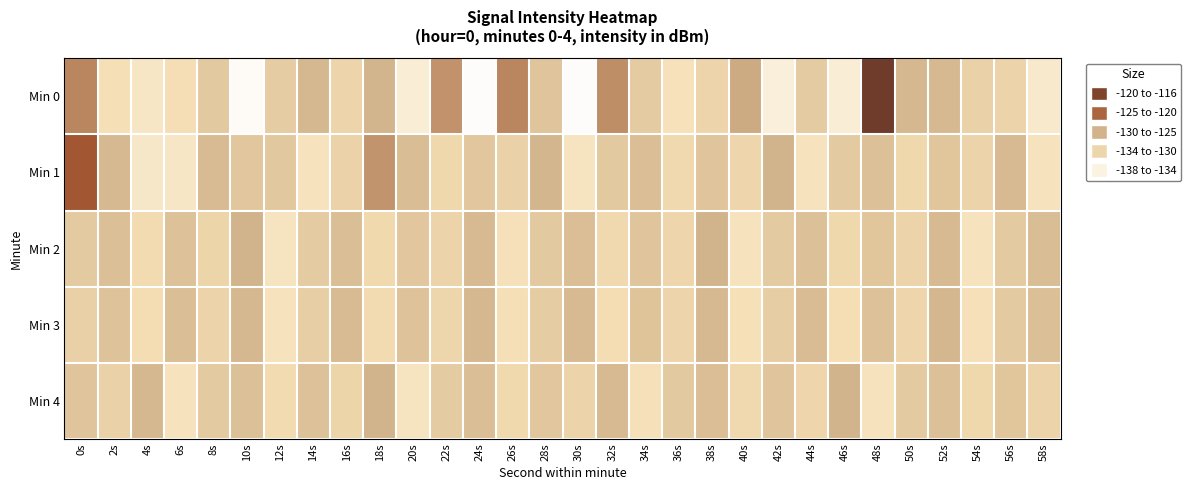

Which category has the lowest value across all series?

24s